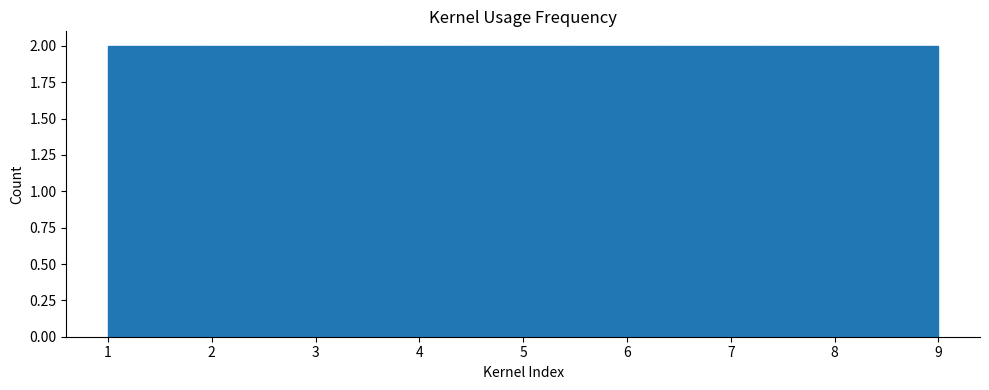

How tall is the bar that spans 2.8 to 3.7 on the x-axis? Neither the bar edges nor the heights are printed on the chart, so give them approximately, as read against the axes.

2